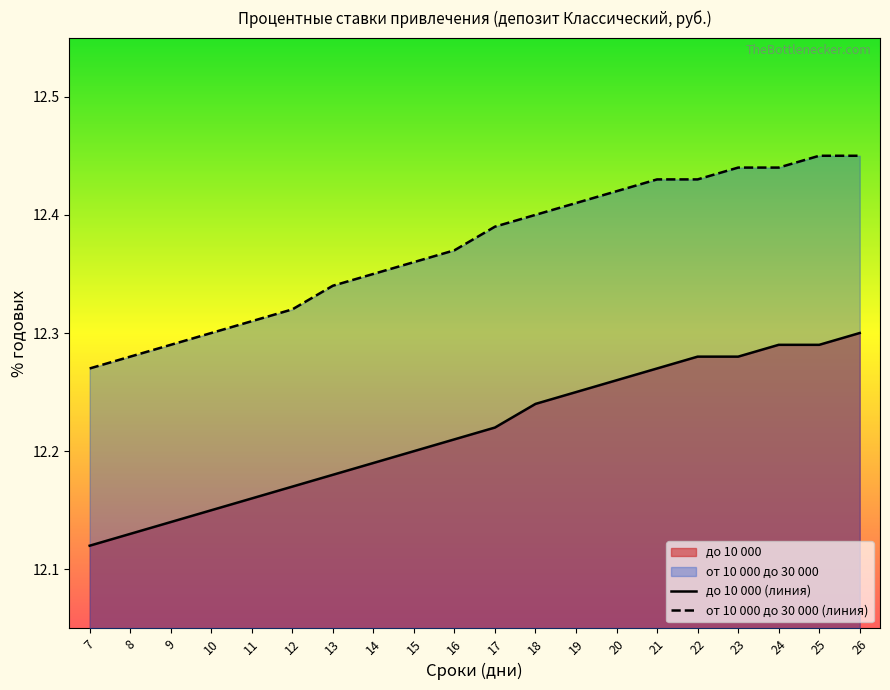

Which series changed the most between 15 and 22?

до 10 000 (линия)